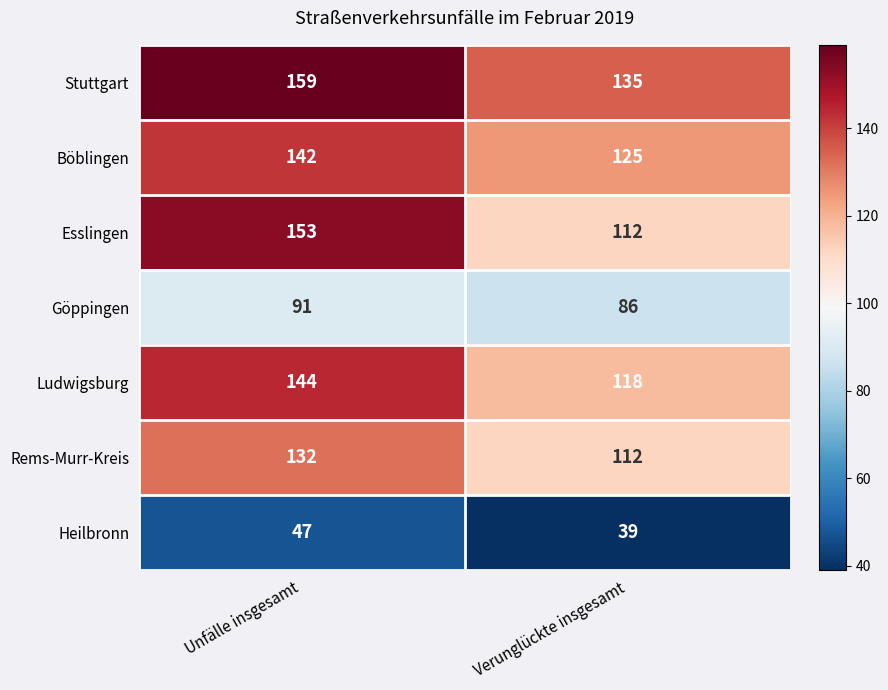

At which category does the chart reach its peak across all series?

Unfälle insgesamt